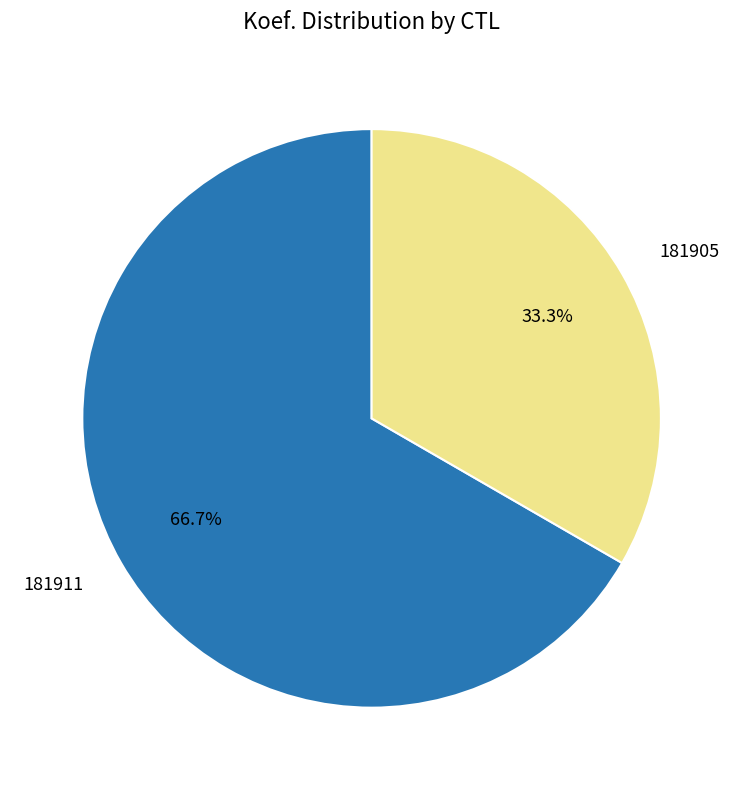

Does any single category account for the majority?

Yes